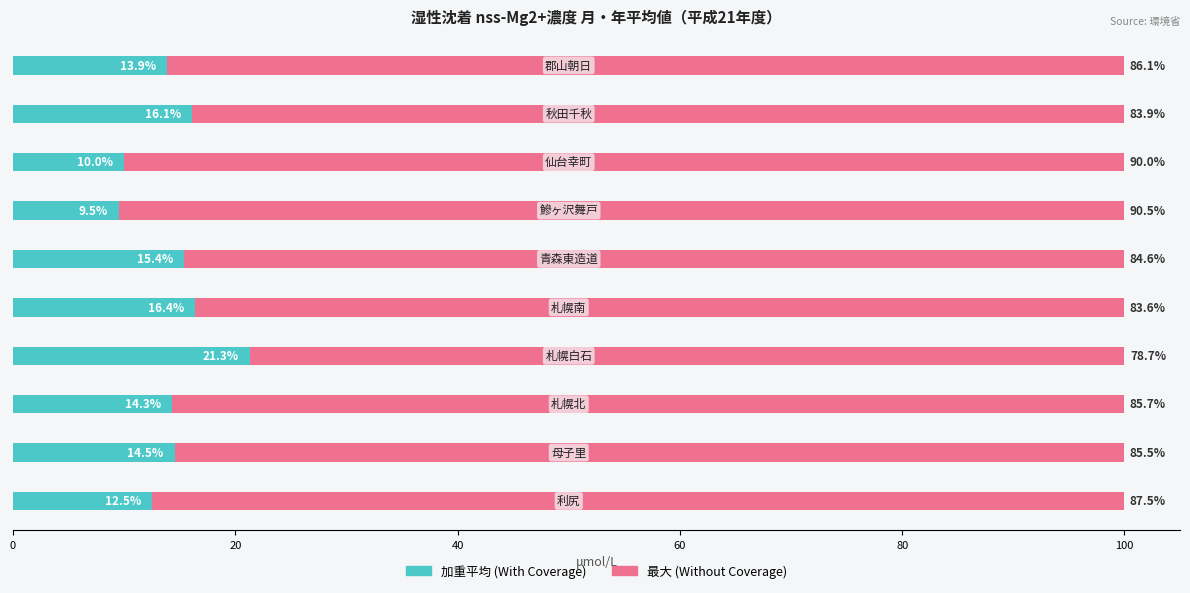

What is the minimum value for 加重平均 (With Coverage)?

9.5